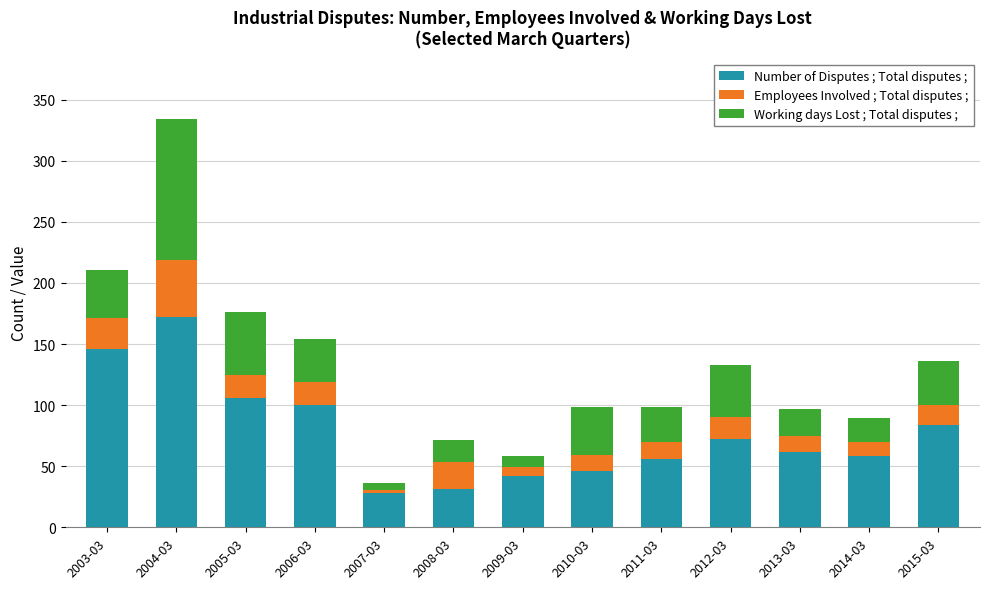

What is the total value across all series at 2004-03?

333.8